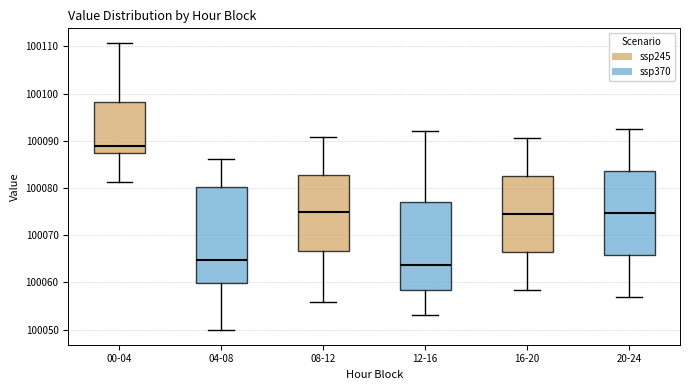

Which box is the tallest, from its lower edge to its upper edge?

04-08